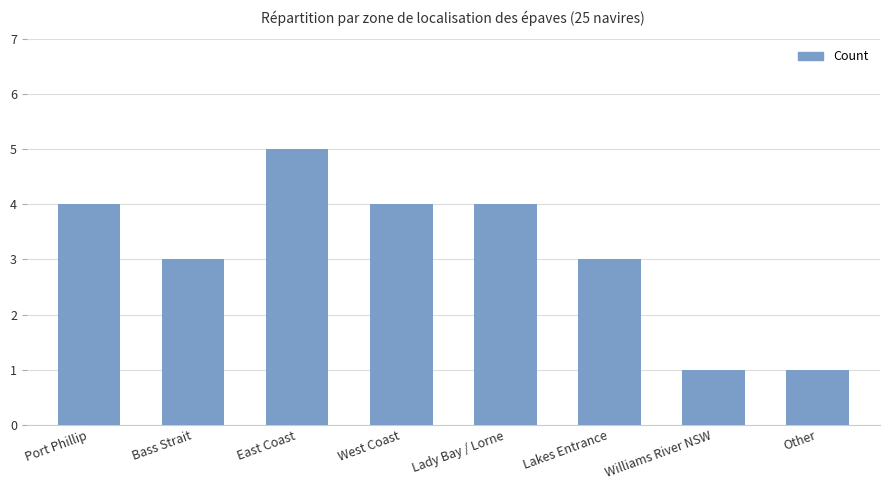

Does the chart contain any negative values?

No